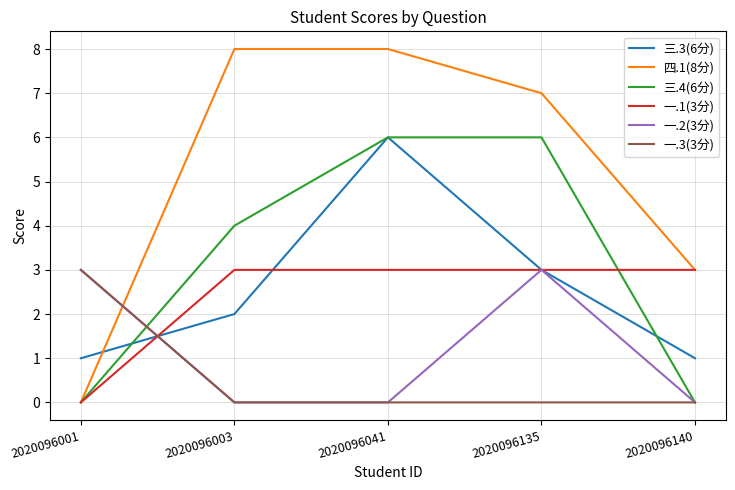

What is the total value across all series at 2020096140?

7